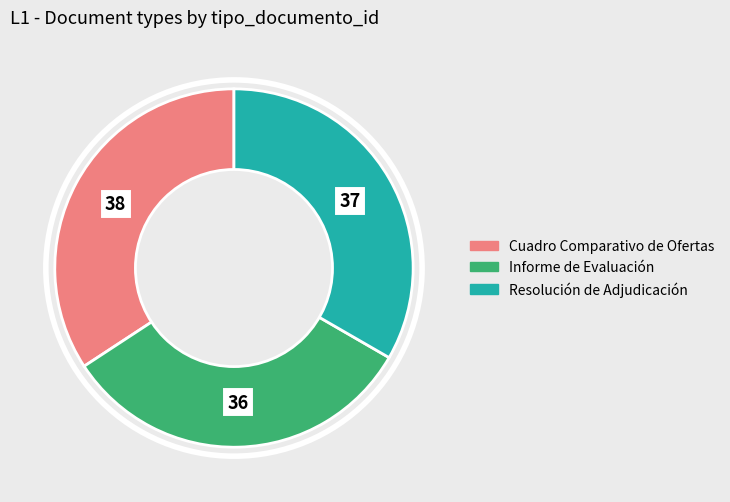

True or false: Informe de Evaluación accounts for 32% of the total.

True